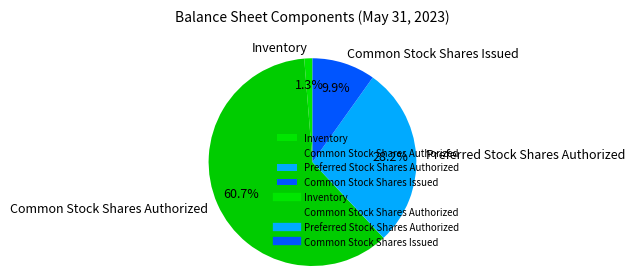

To the nearest percent, what is the difference between the largest and smallest slice percentages?

59%